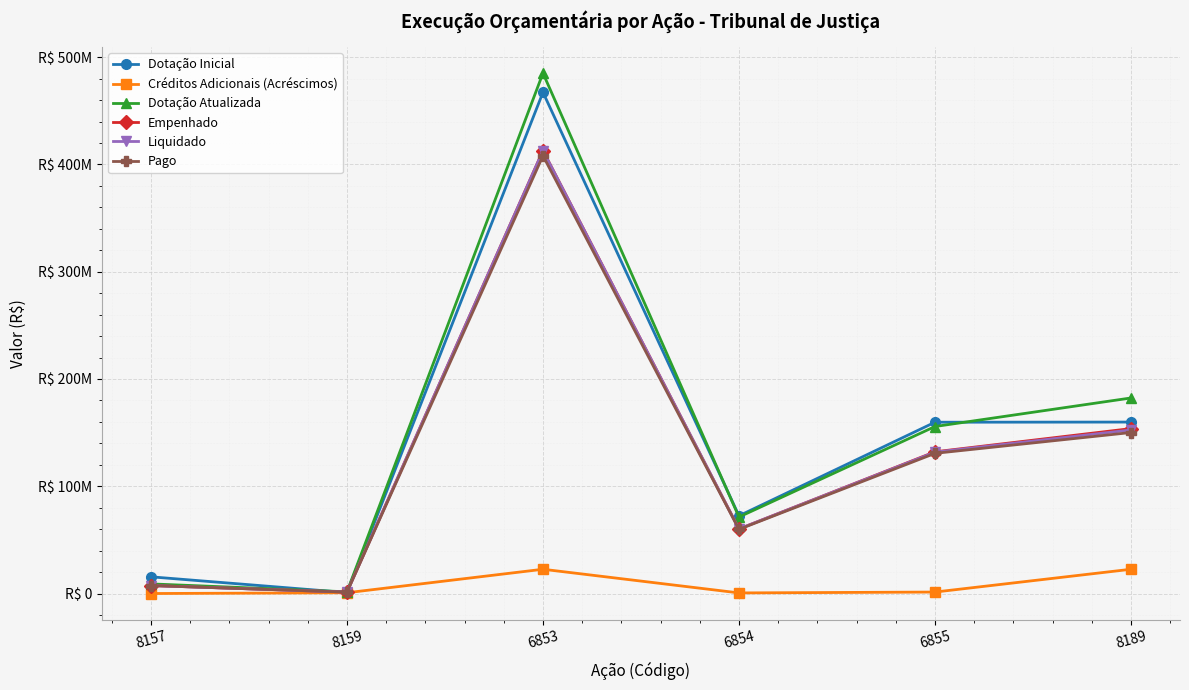

True or false: Créditos Adicionais (Acréscimos) and Empenhado cross at least once.

False